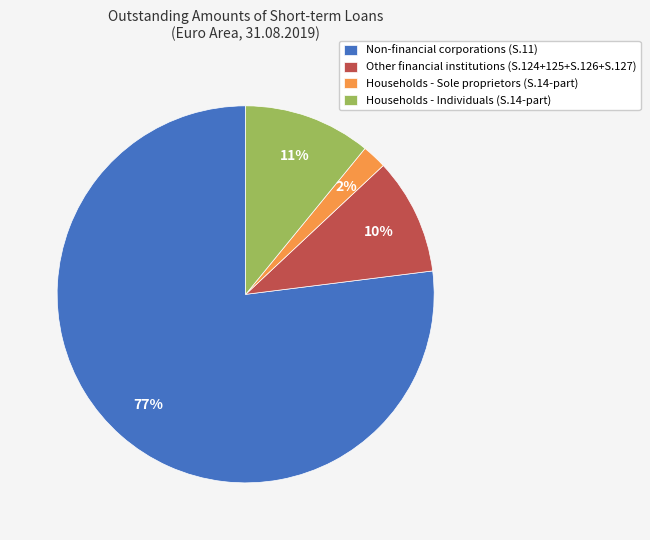

What percentage is the Other financial institutions (S.124+125+S.126+S.127) slice, to the nearest percent?

10%